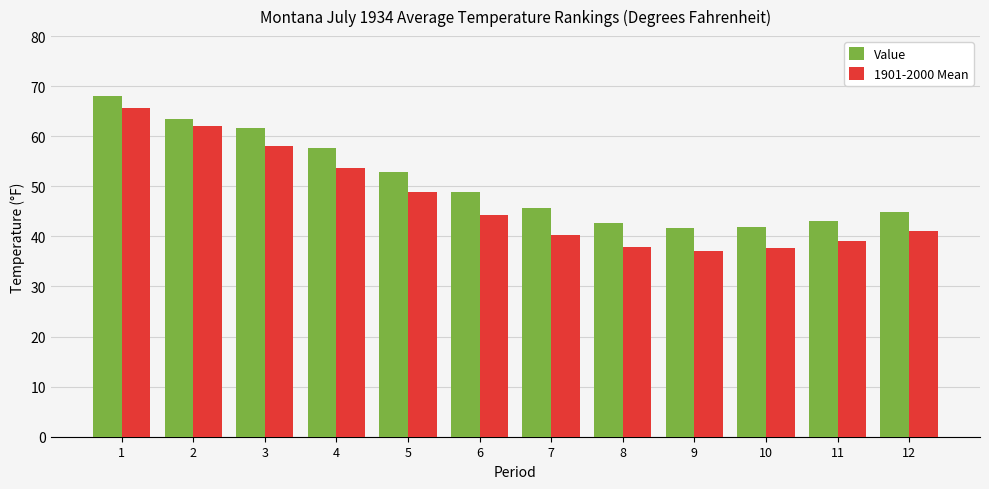

Where is Value nearest to the value 54?

5